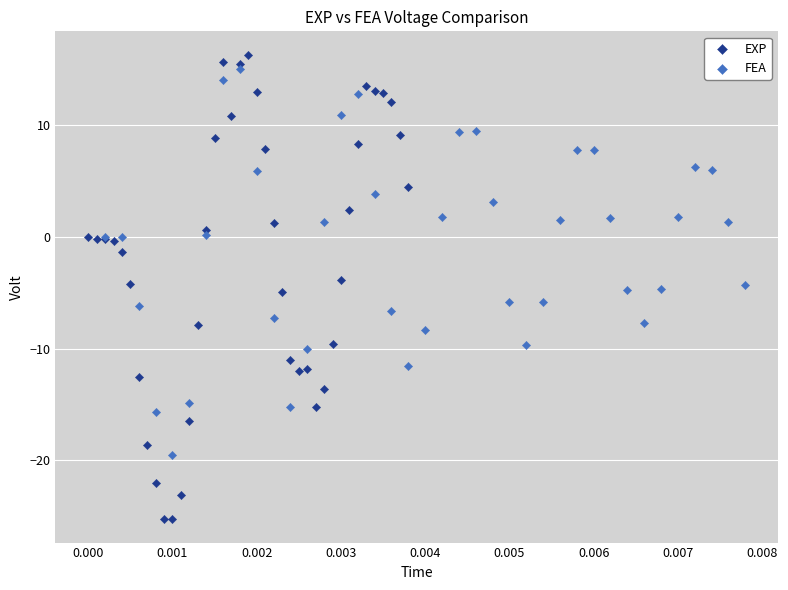

Which series has the largest Y range (max minus min)?

EXP